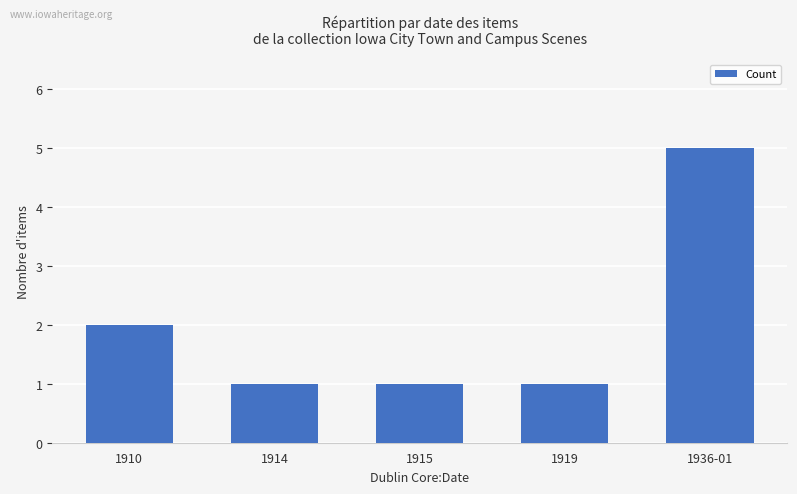

What is the label of the 5th bar from the left?

1936-01